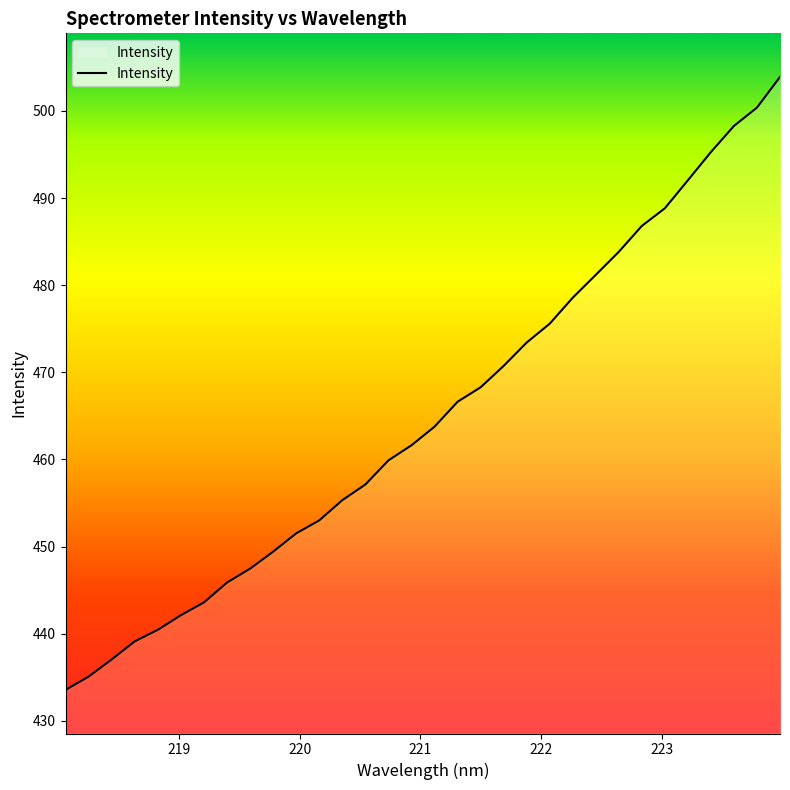

What is the smallest value displayed?

433.6